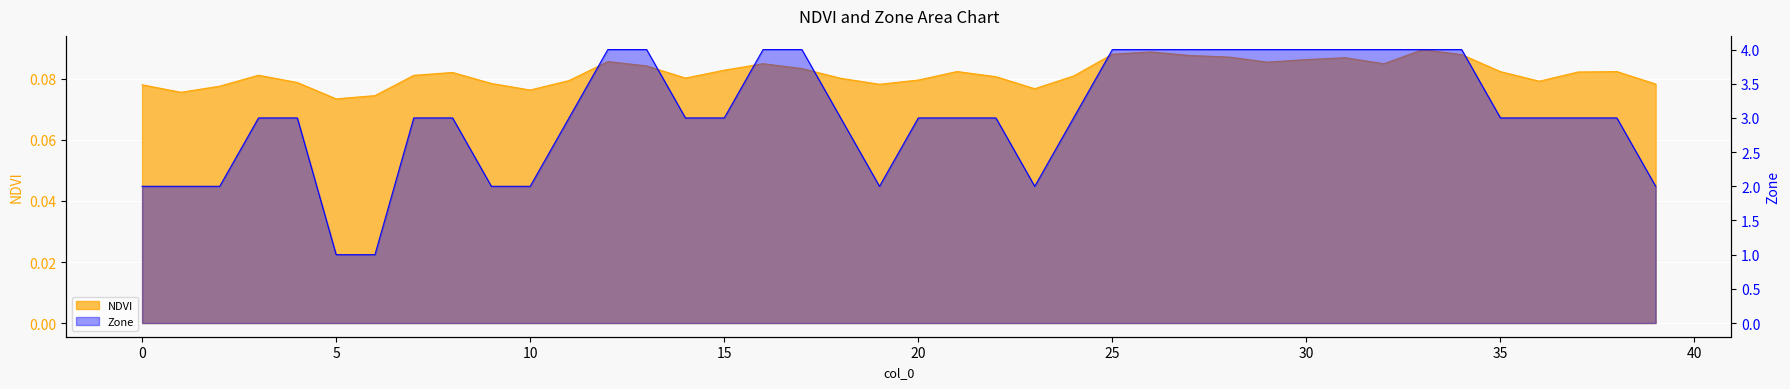

What is the value of the NDVI point at the 1st from the left?

0.1